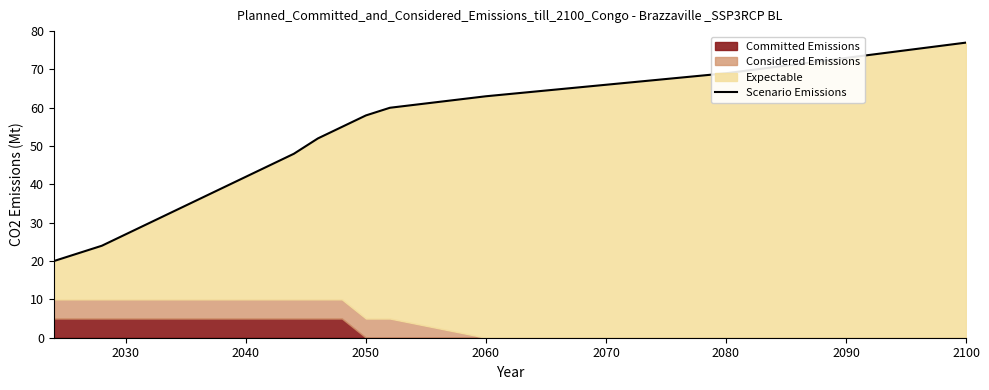

Does the chart have visible grid lines?

No